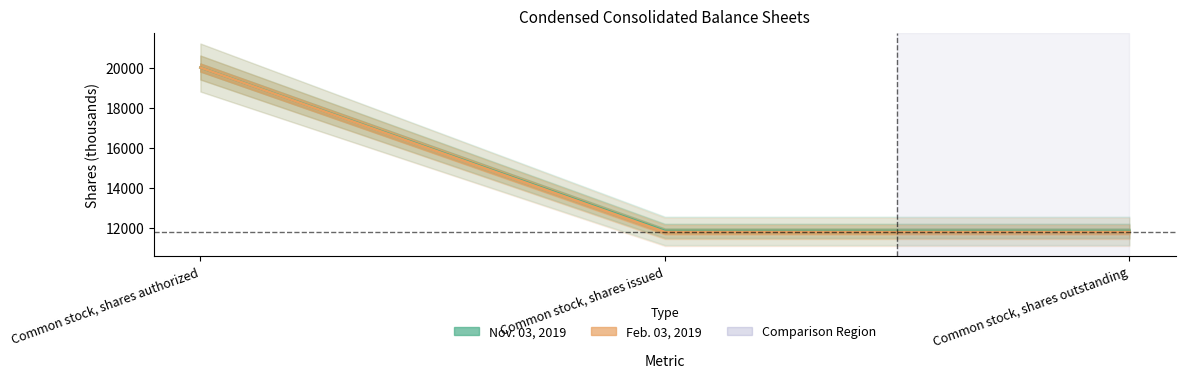

What is the difference between the maximum and minimum values in the Nov. 03, 2019 series?

8162